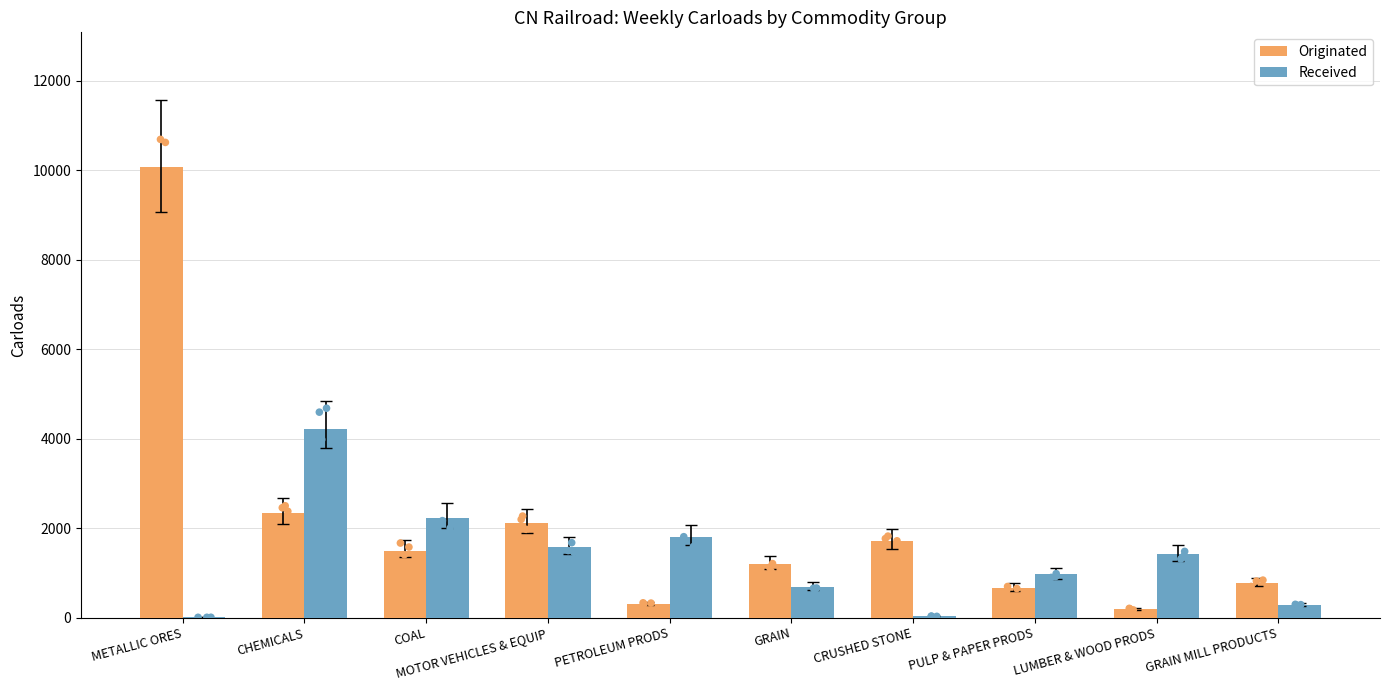

Which series contains the highest Y value?

Originated